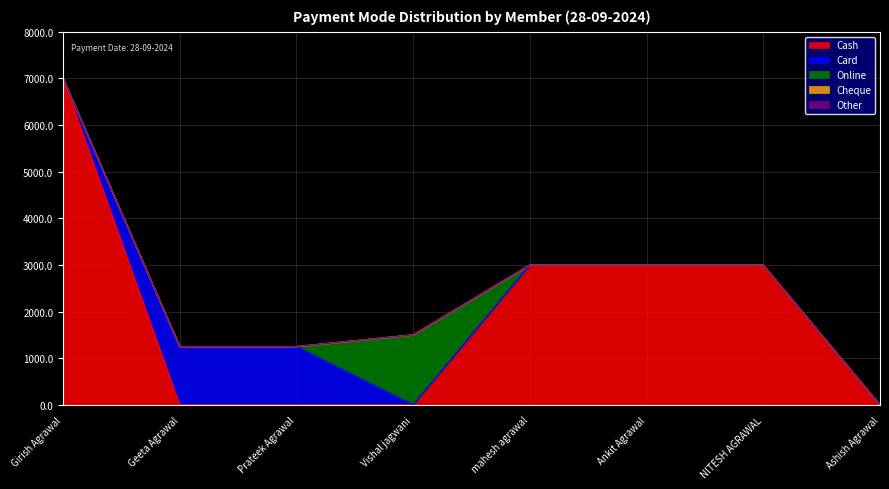

True or false: Online and Cheque cross at least once.

False